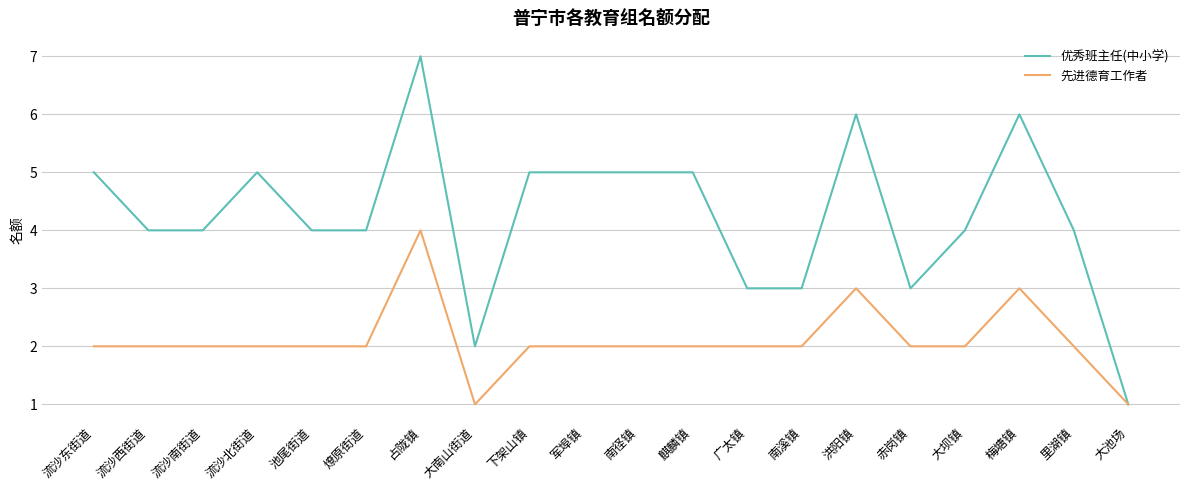

What are all the series names shown in the legend?

优秀班主任(中小学), 先进德育工作者